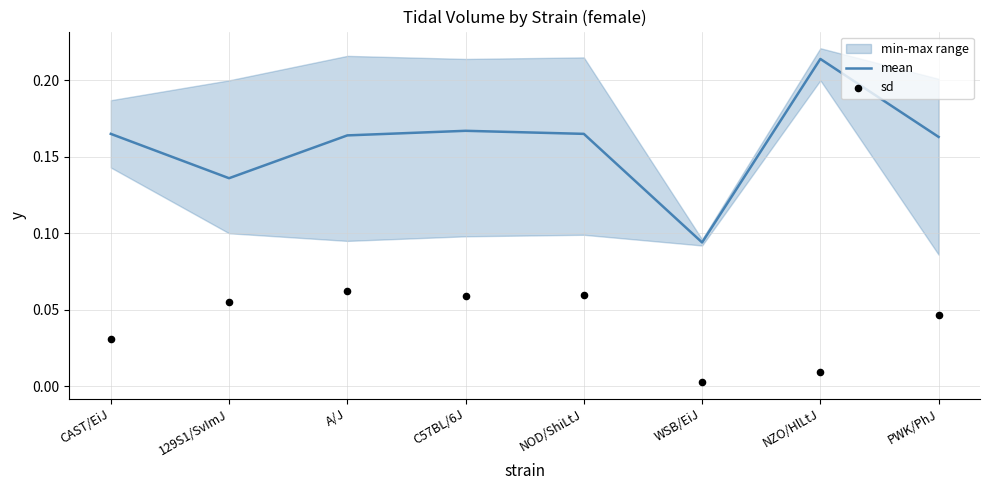

What is the total value across all series at NOD/ShiLtJ?

0.2